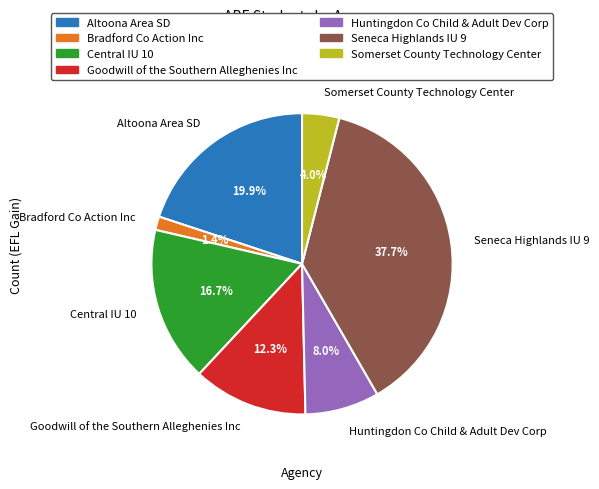

To the nearest percent, what percentage of the pie is Bradford Co Action Inc?

1%